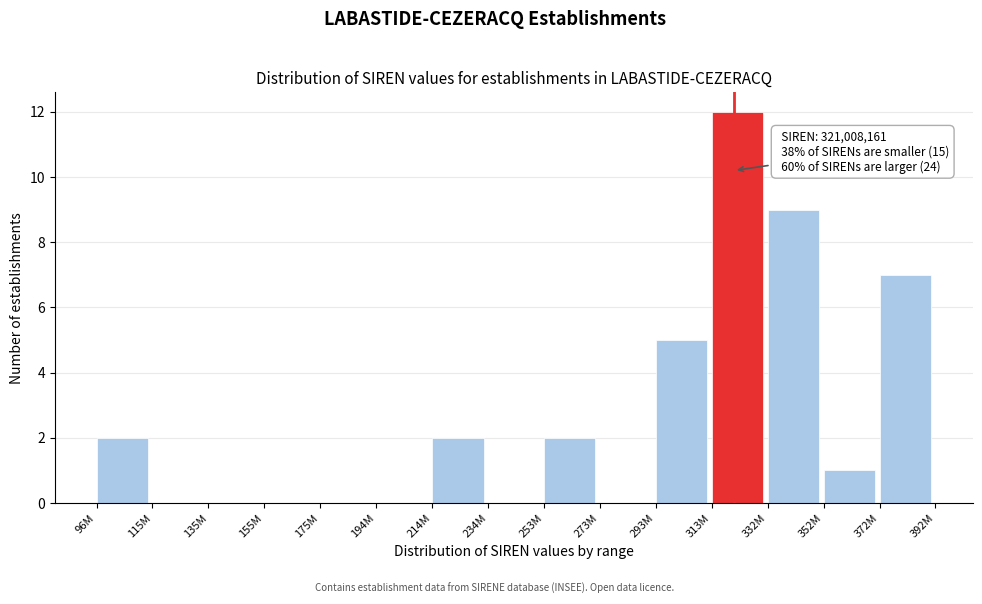

Reading left to right, list all the values displayed in this chart.

96M=2	115M=0	135M=0	155M=0	175M=0	194M=0	214M=2	234M=0	253M=2	273M=0	293M=5	313M=12	332M=9	352M=1	372M=7